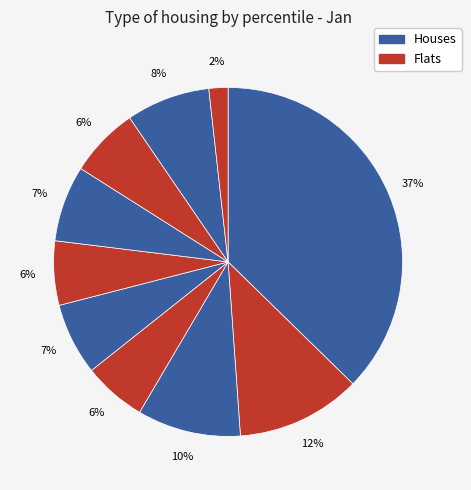

Count the number of slices in the pie.

10